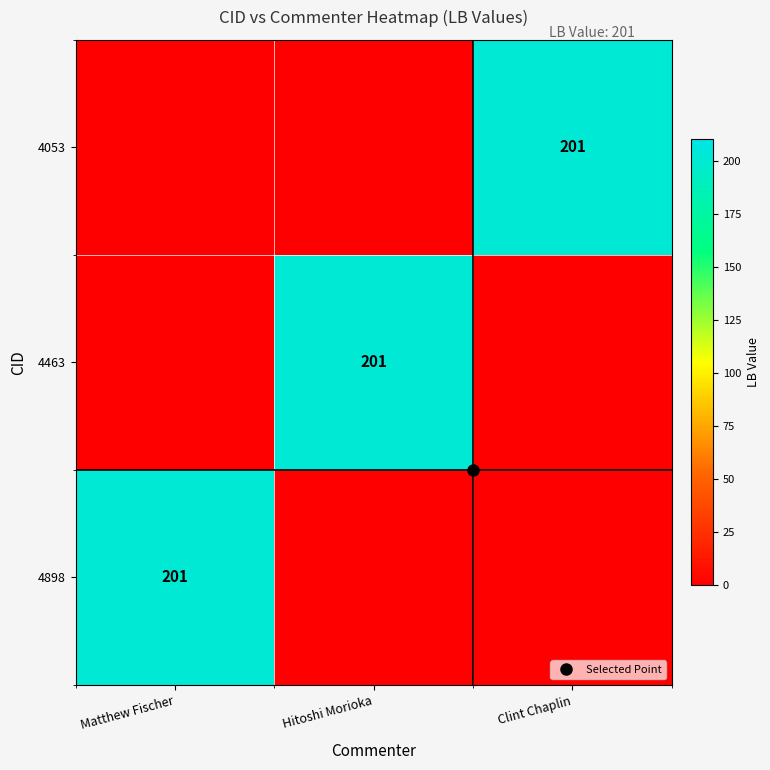

How many positive values does the 4898 series have?

1